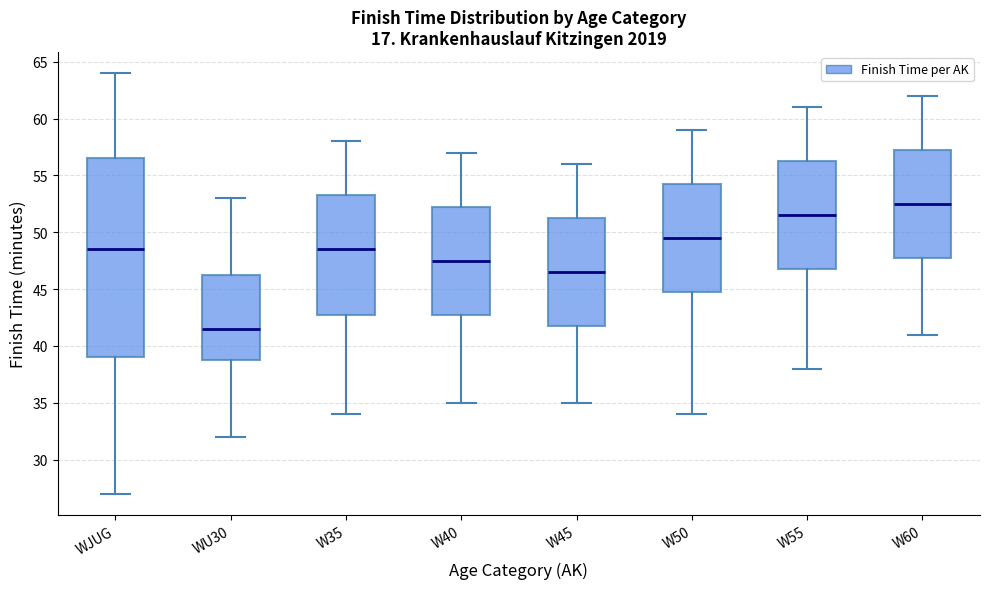

Where is the lower edge of the box for W35 on the y-axis? The values are not printed on the chart, so give them approximately, as read against the axis.

43.0